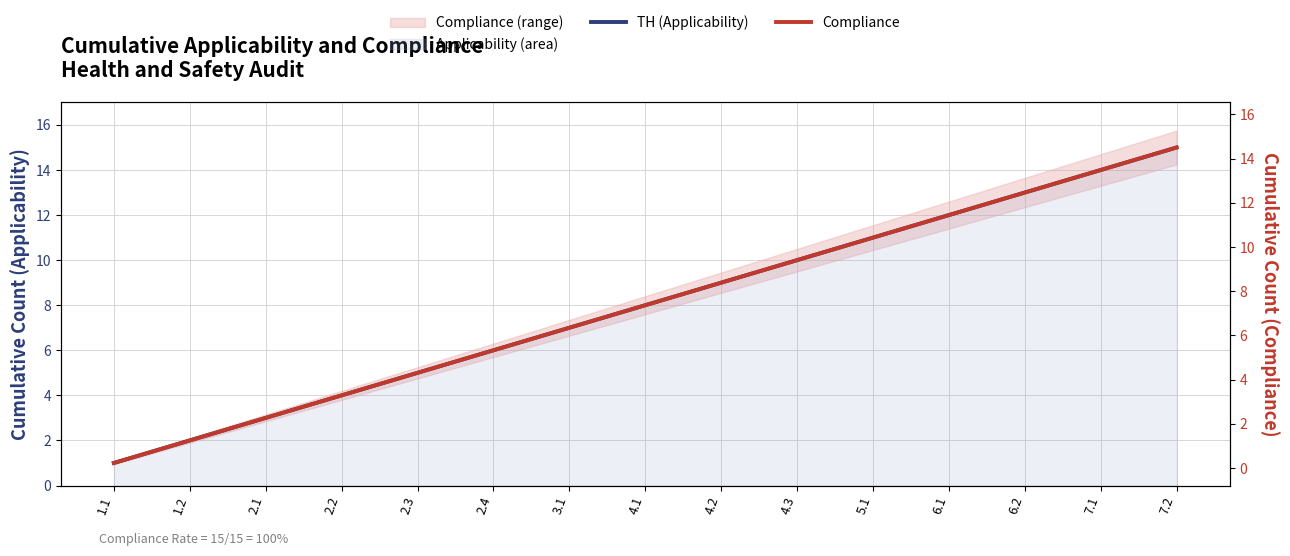

True or false: Compliance has more than 2 points higher than both neighbors.

False